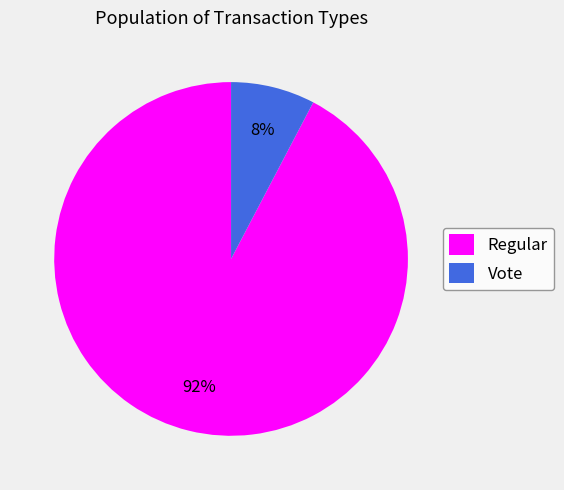

Rank the categories by value from lowest to highest.

Vote, Regular